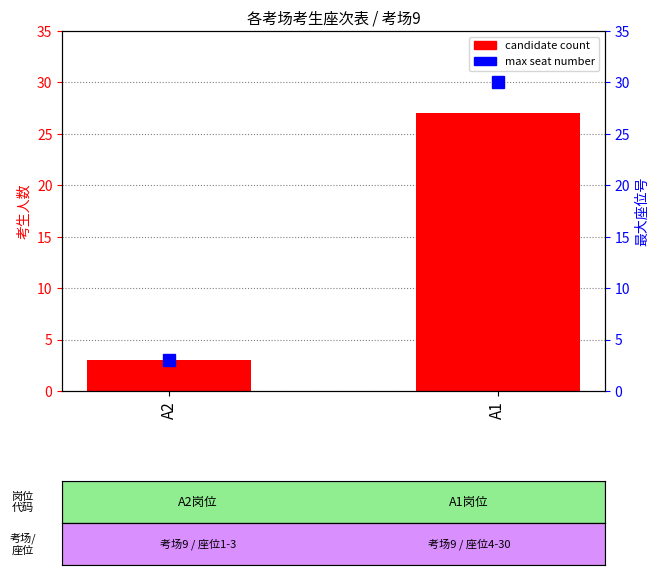

At which category is the sum across all series the highest?

A1